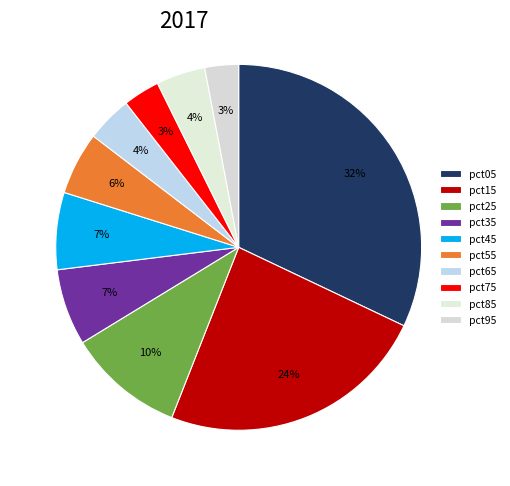

How many slices are in this pie chart?

10